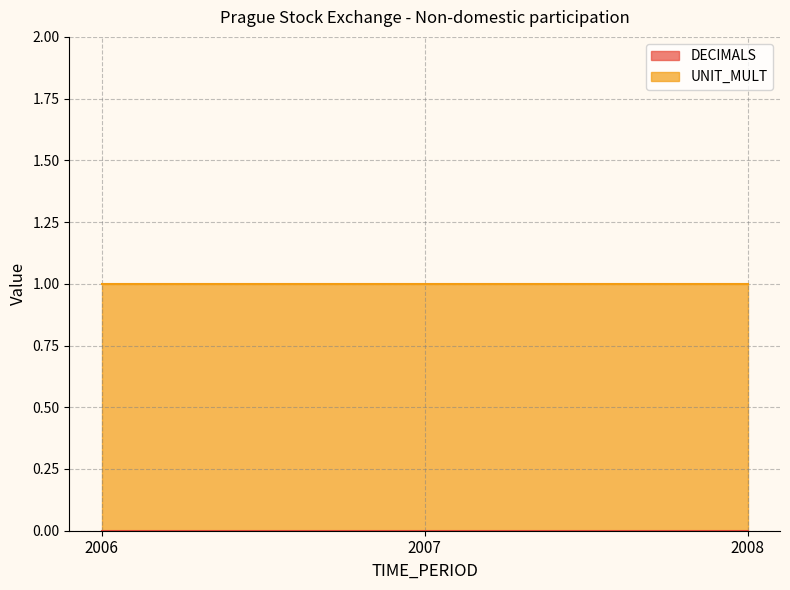

List the series in order of their overall mean, highest first.

UNIT_MULT, DECIMALS